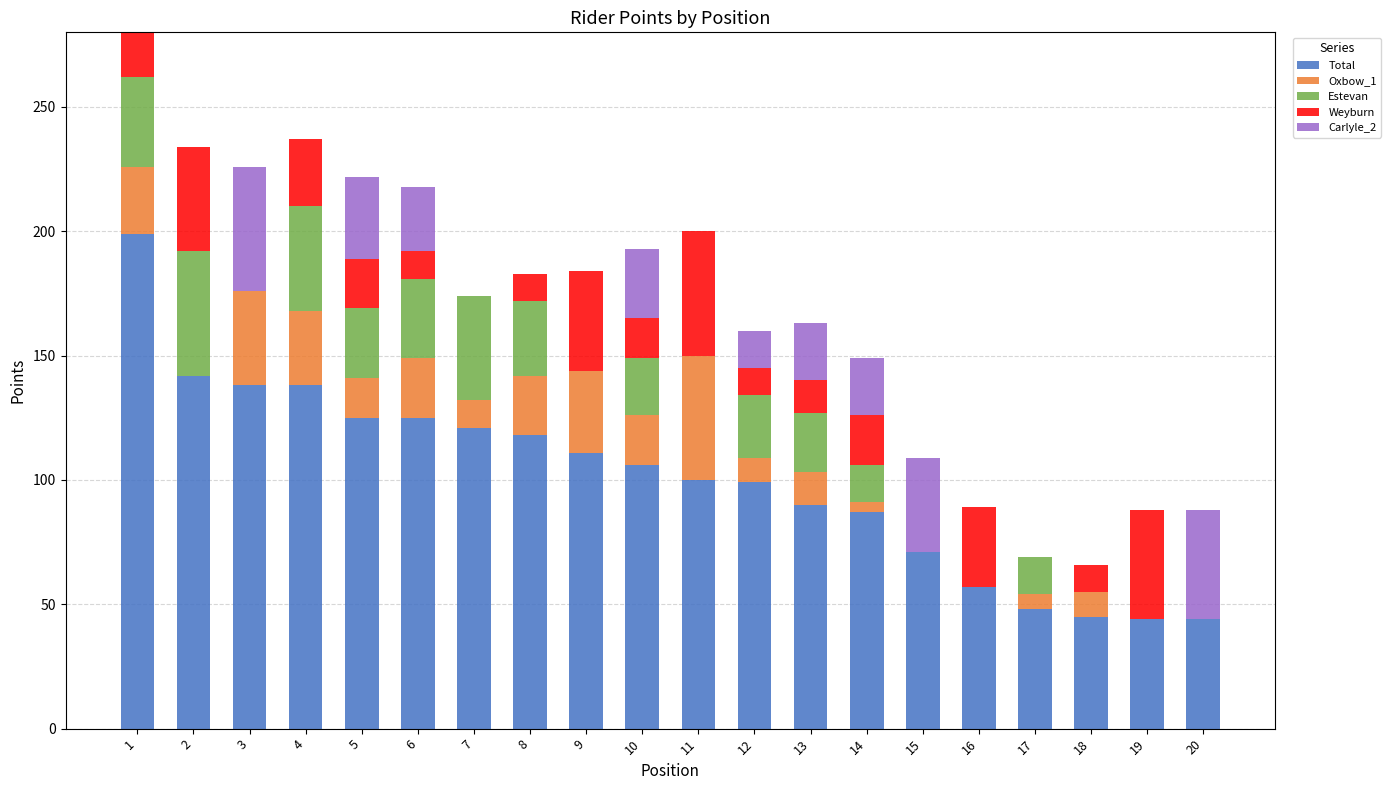

Count the number of data series in this chart.

5